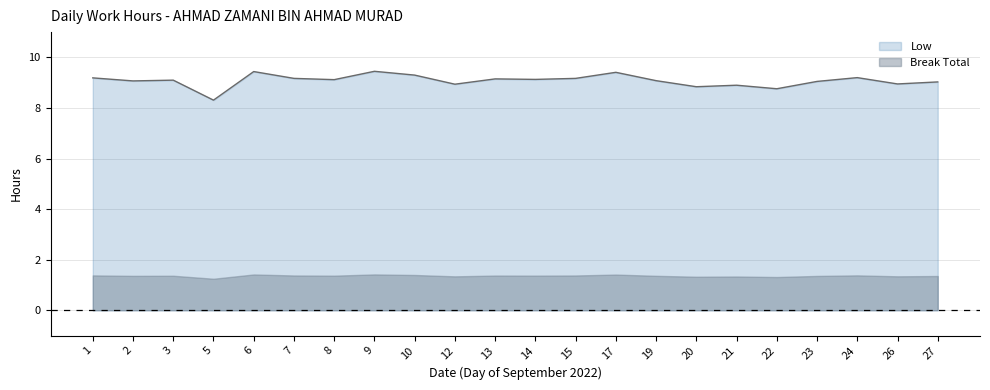

At which label does the data first exceed 9?

1